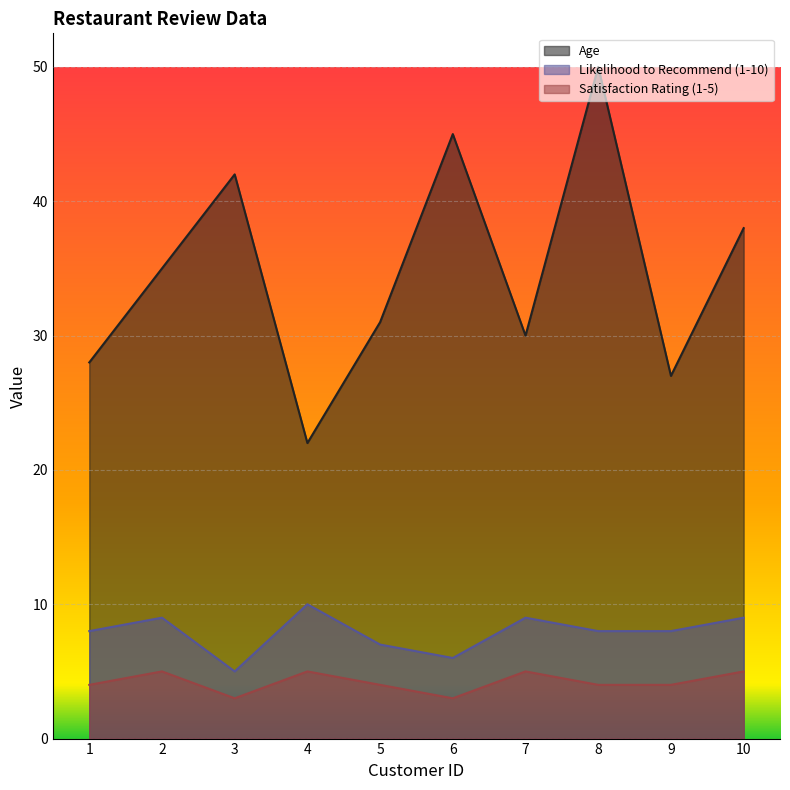

Is it true that Age equals 28 at 1?

True